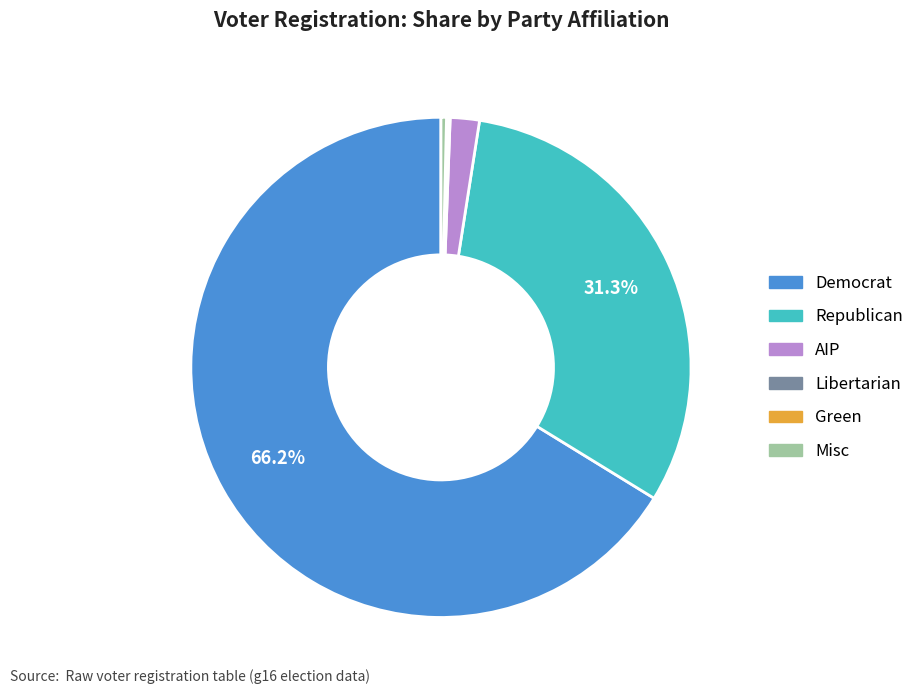

Is there a majority slice in this chart?

Yes